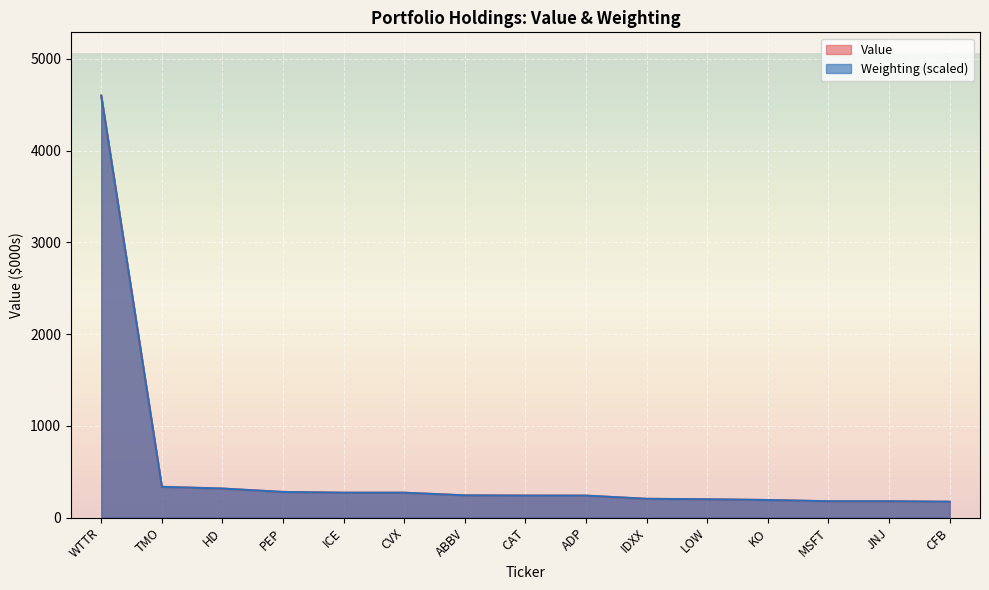

Is it true that Weighting equals 182.7 at ICE?

False